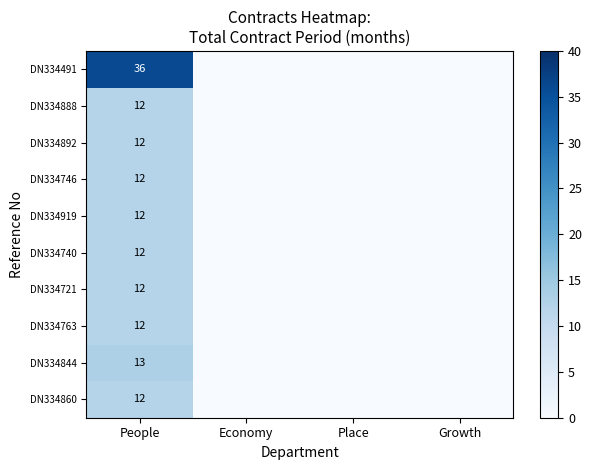

True or false: DN334919 has a value of 6 at People.

False